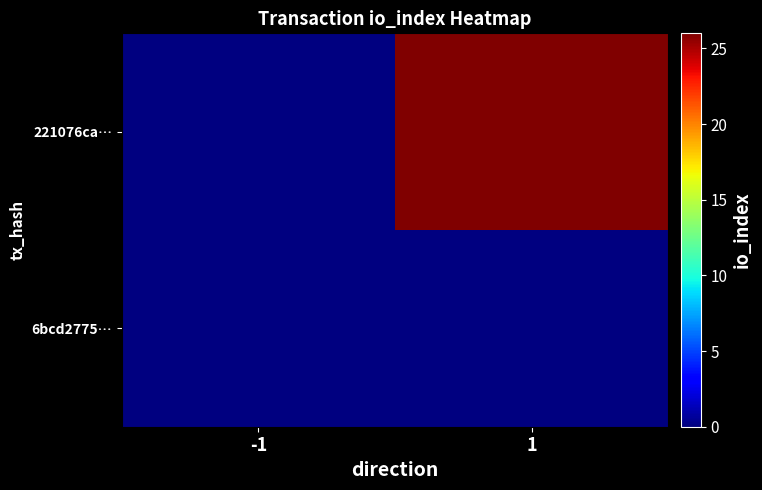

How many distinct data groups are displayed?

2